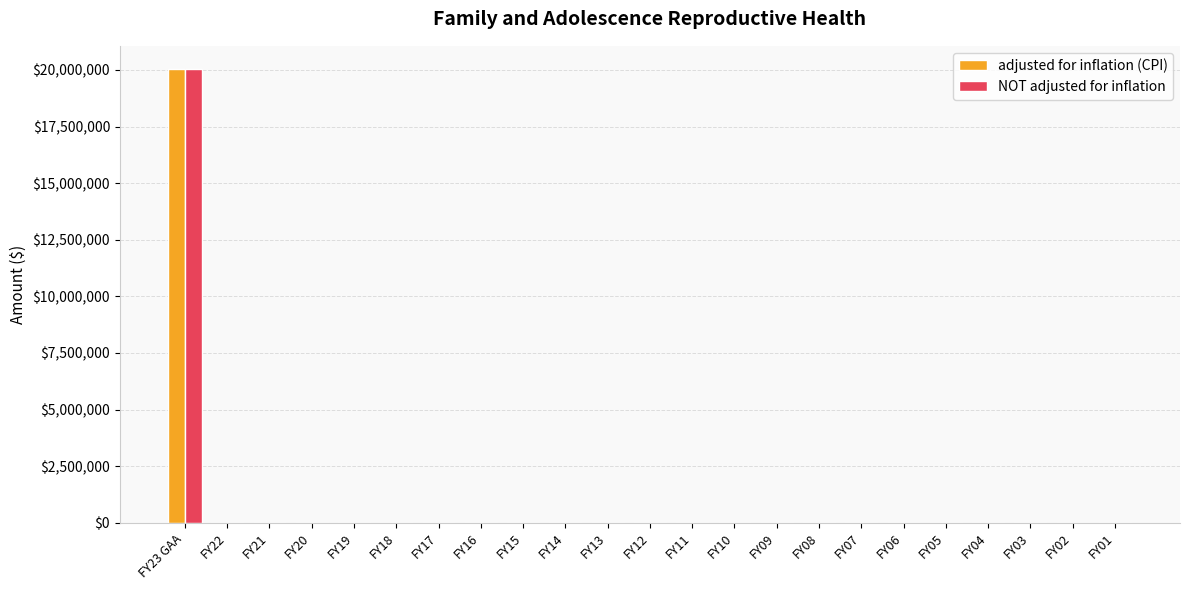

What is the maximum value for NOT adjusted for inflation?

20060000